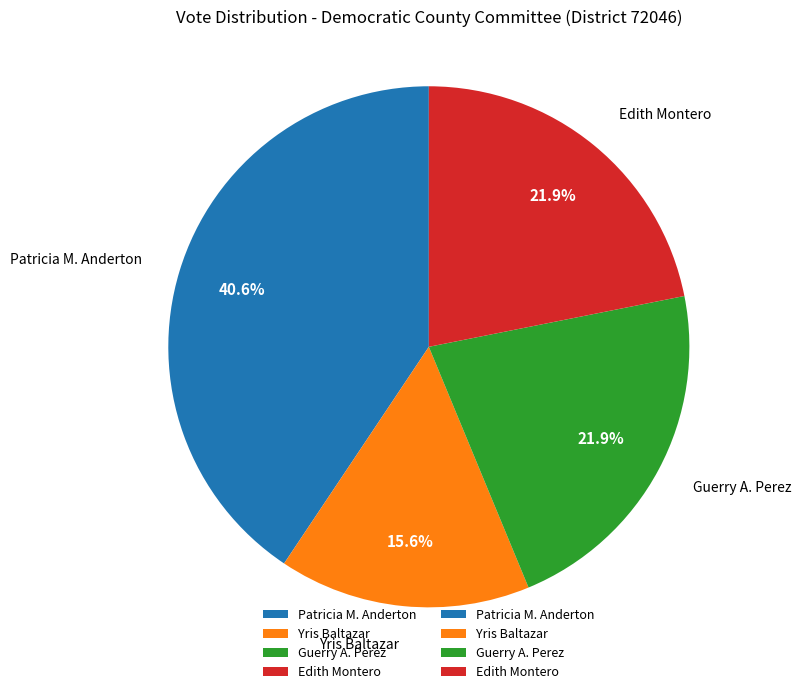

Approximately how many times larger is the value at Guerry A. Perez compared to Edith Montero?

1.0